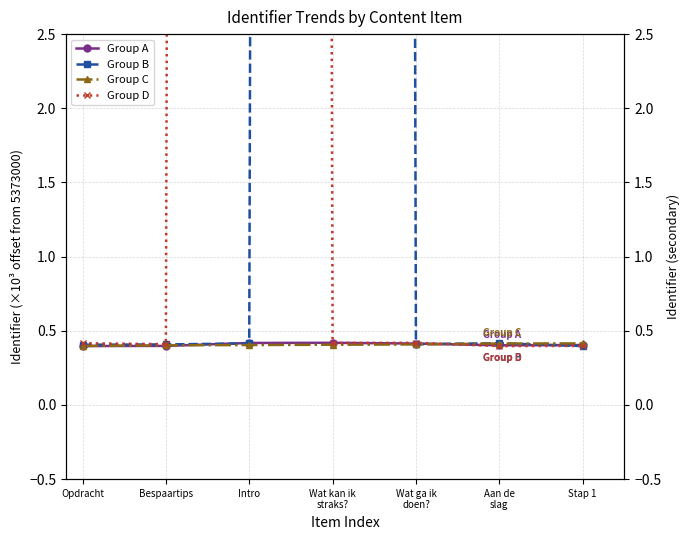

What is the value of the Group A point at the 7th from the left?

0.4